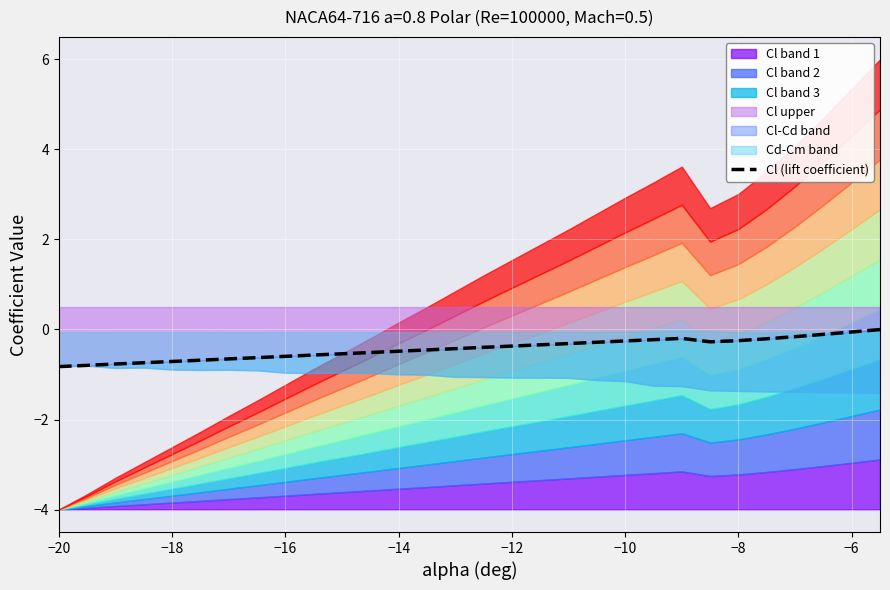

What is the lowest value of the Cl upper series?

-0.8